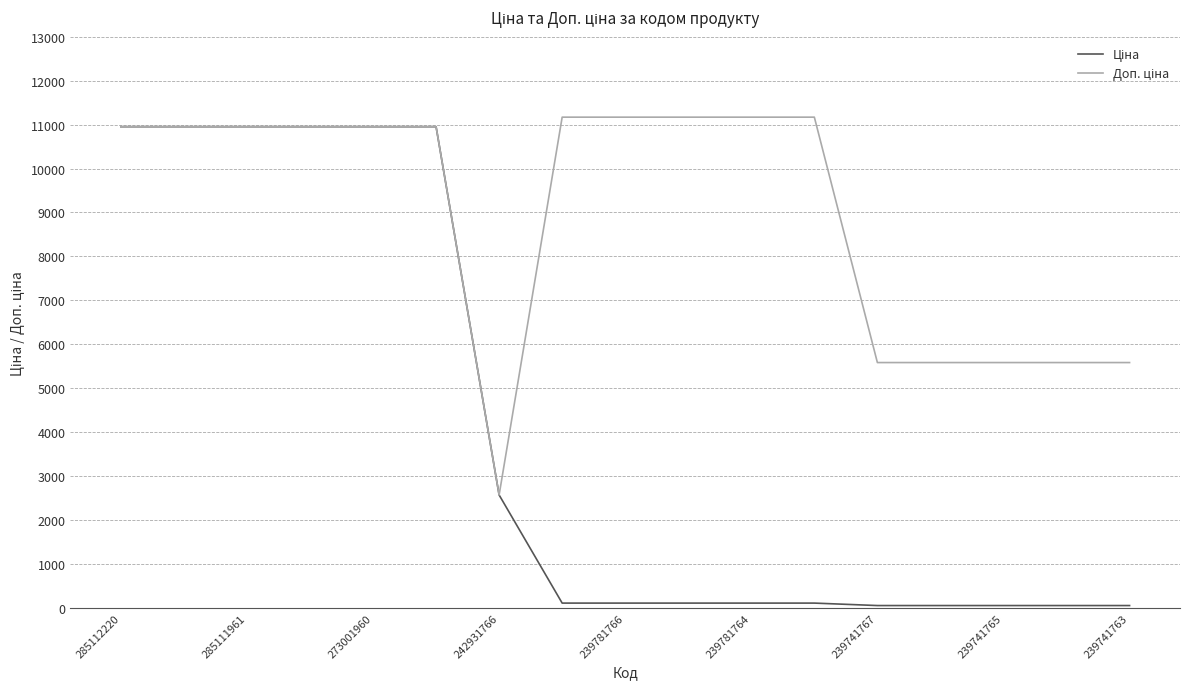

Where is Доп. ціна nearest to the value 6870?

239741767